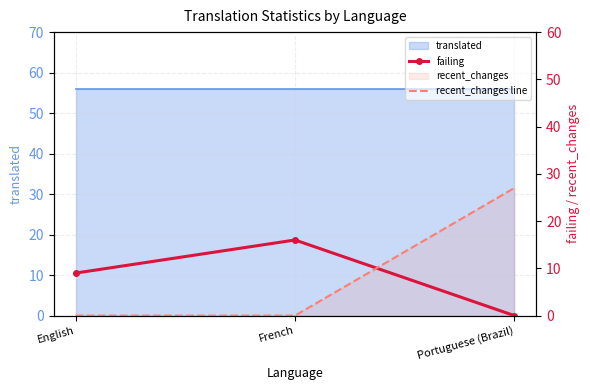

How many lines are shown in the chart?

2